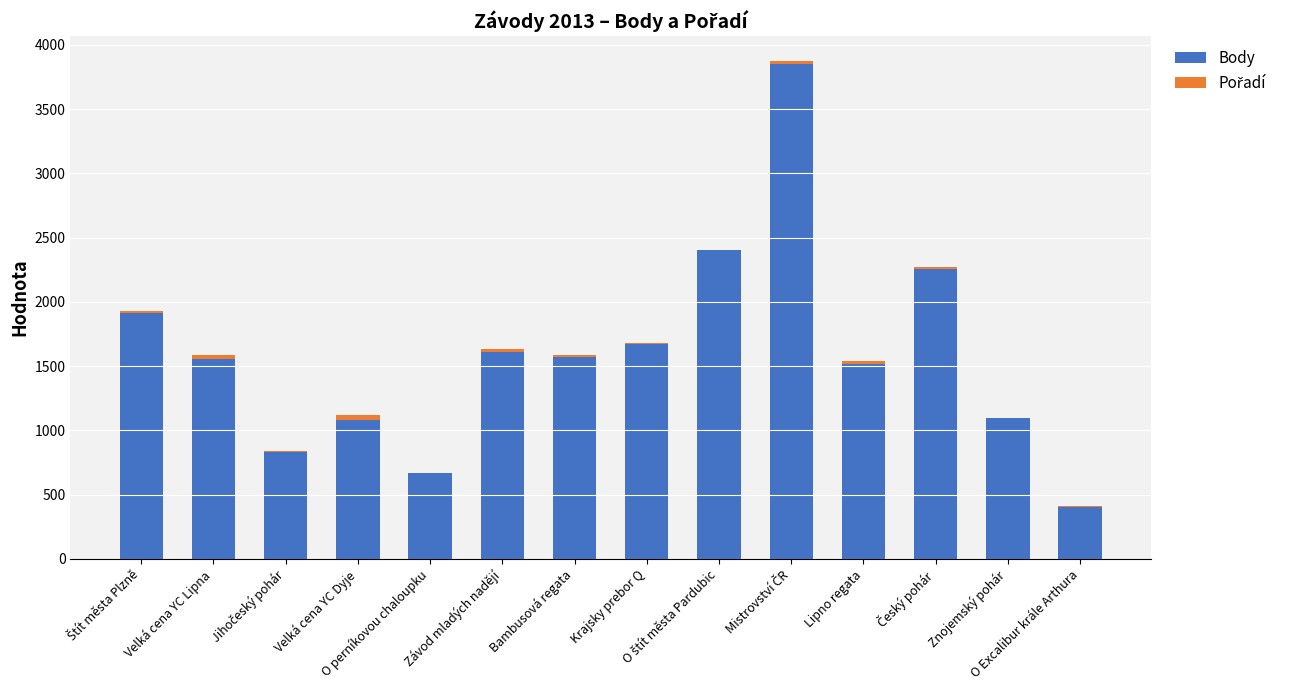

What is the highest value of the Body series?

3853